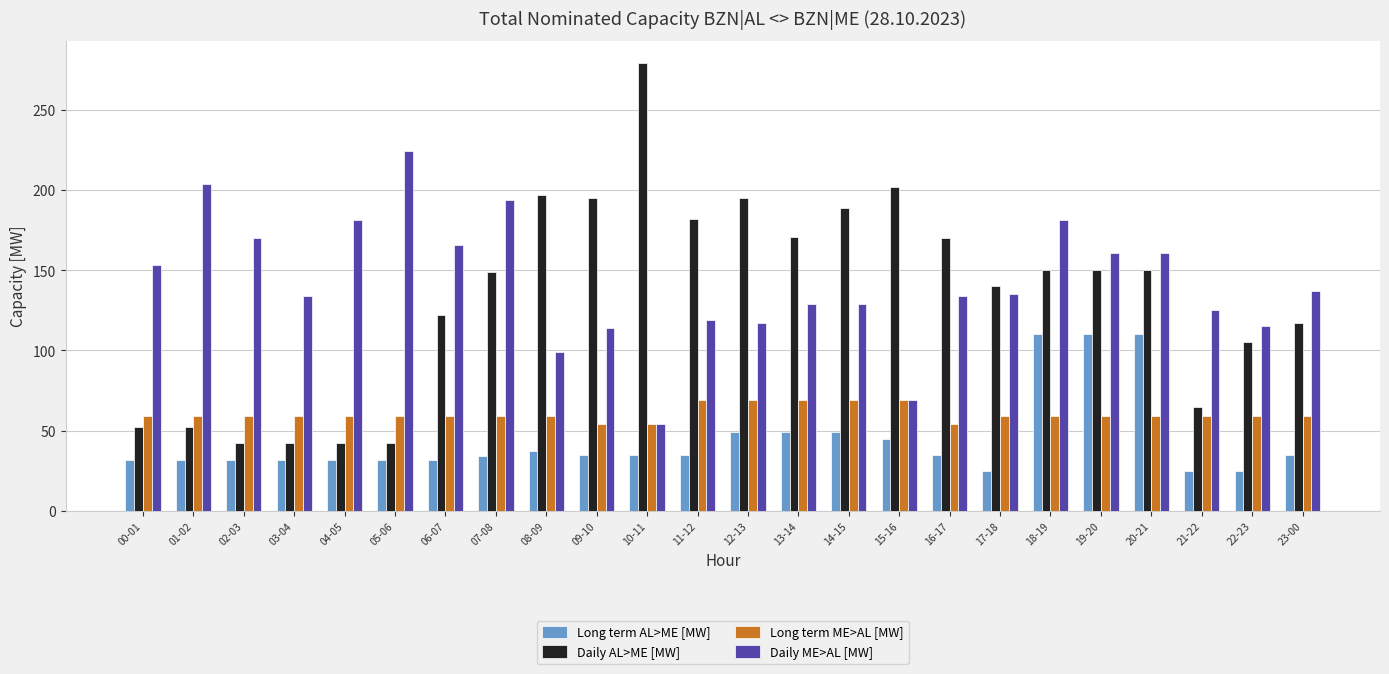

List the series in order of their peak value, highest first.

Daily AL>ME [MW], Daily ME>AL [MW], Long term AL>ME [MW], Long term ME>AL [MW]